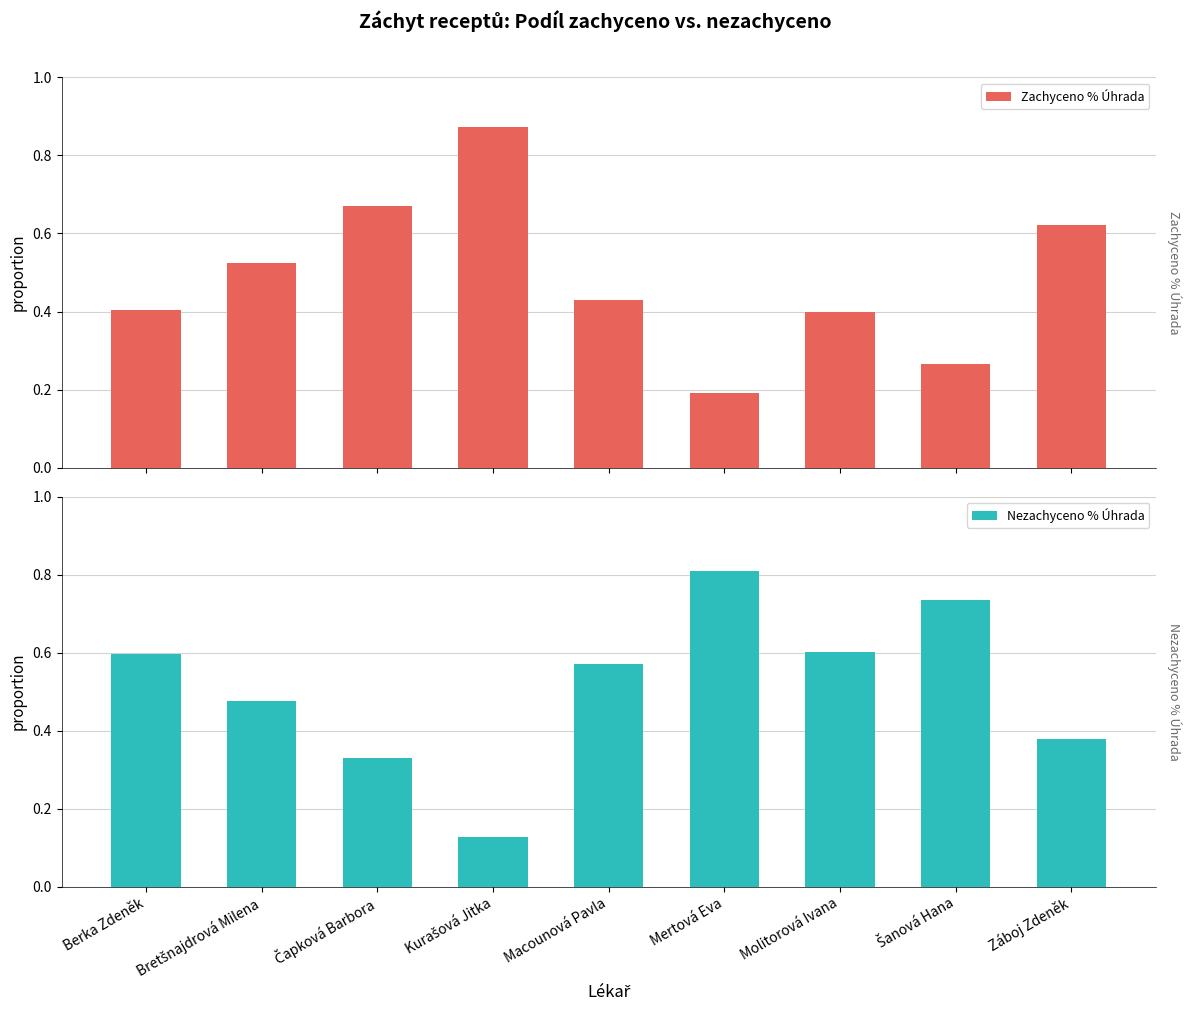

What is the difference between the second highest and second lowest values in the Nezachyceno % Úhrada series?

0.4